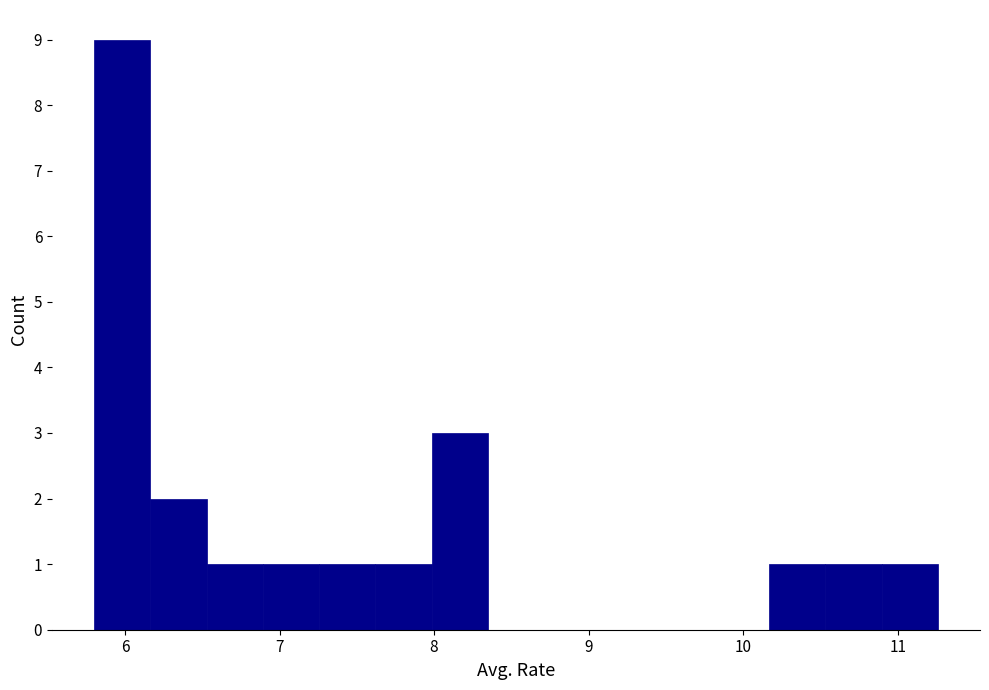

Around what value on the x-axis is the tallest bar? Give the approximate position of its centre, as read against the axis.

6.0